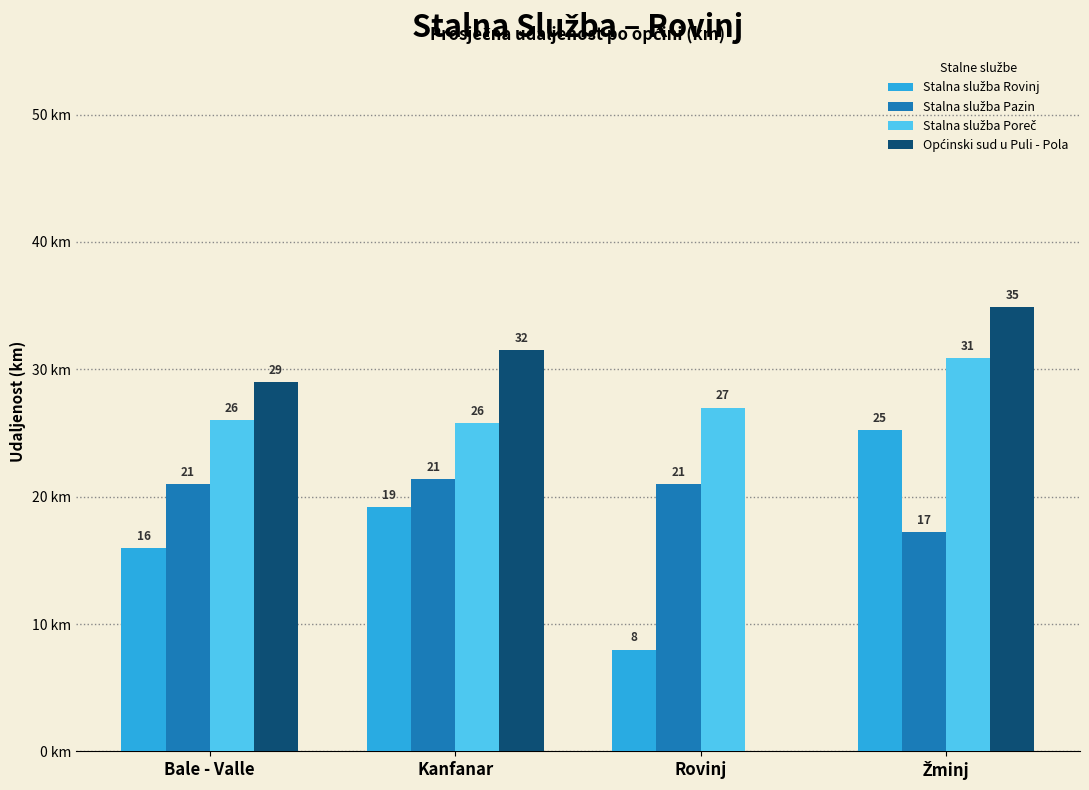

Are the bars horizontal?

No